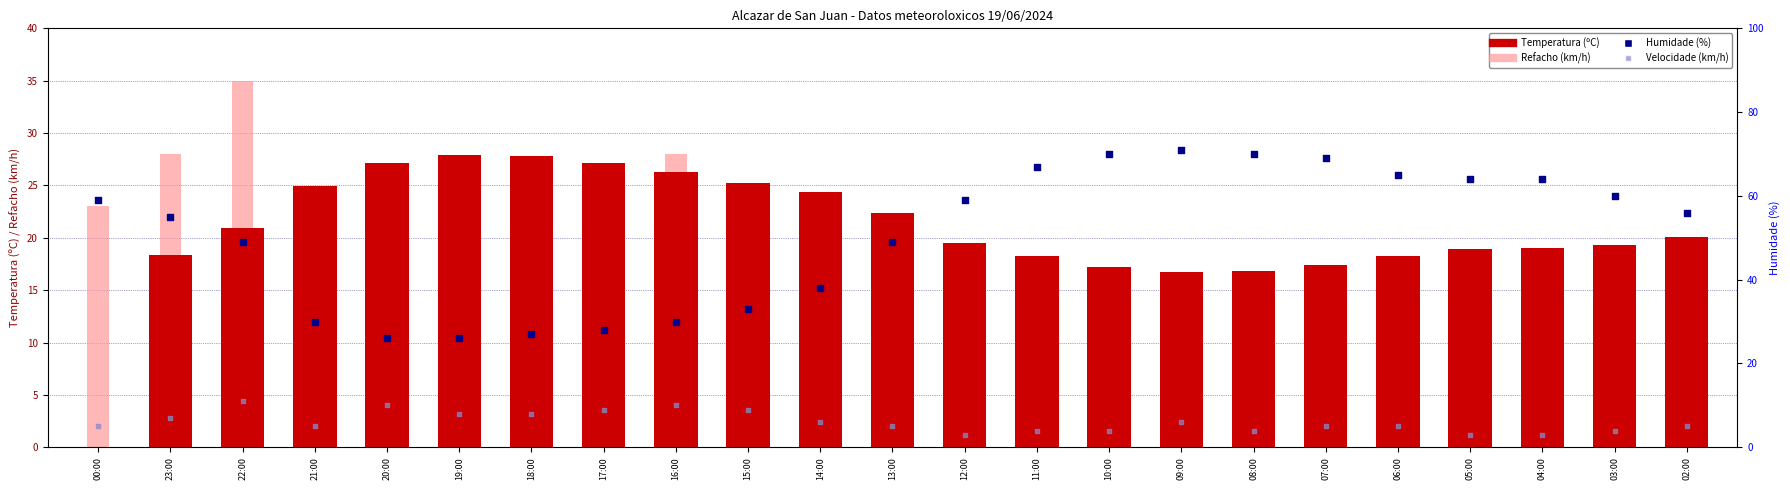

Which series reaches the minimum Y coordinate?

Temperatura (ºC)